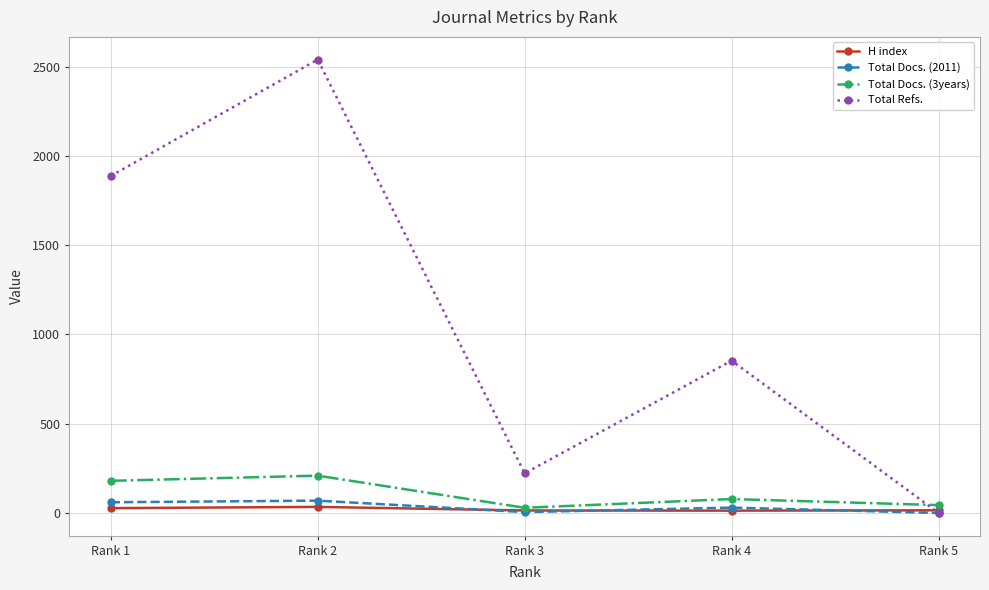

Which series has the largest total across all categories?

Total Refs.